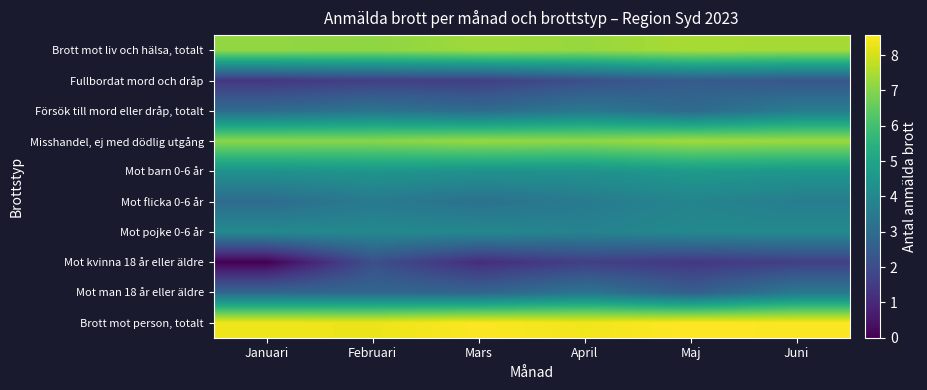

What is the spread (max minus min) of values at Februari?

6.7